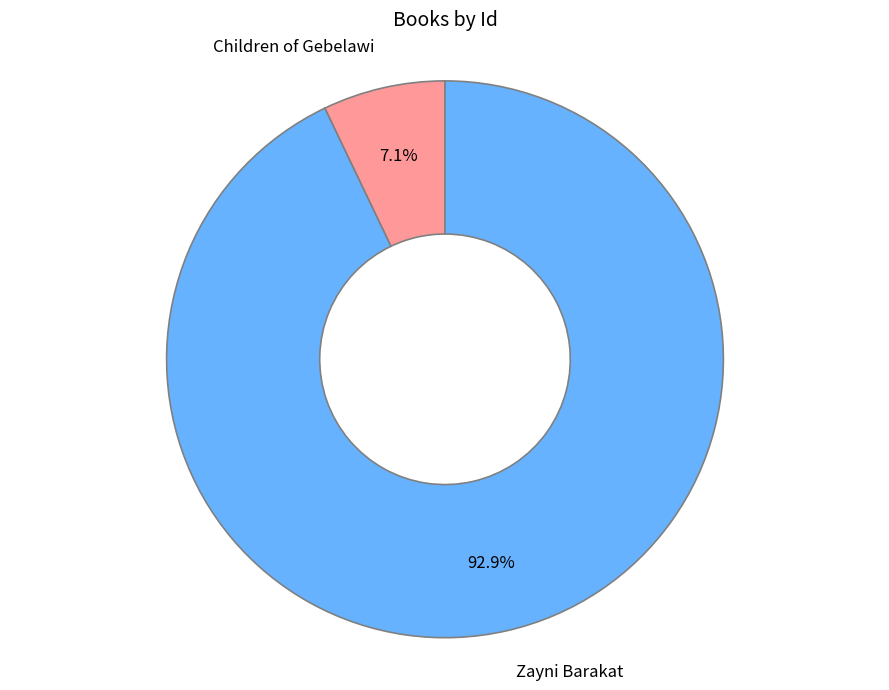

Is there a majority slice in this chart?

Yes